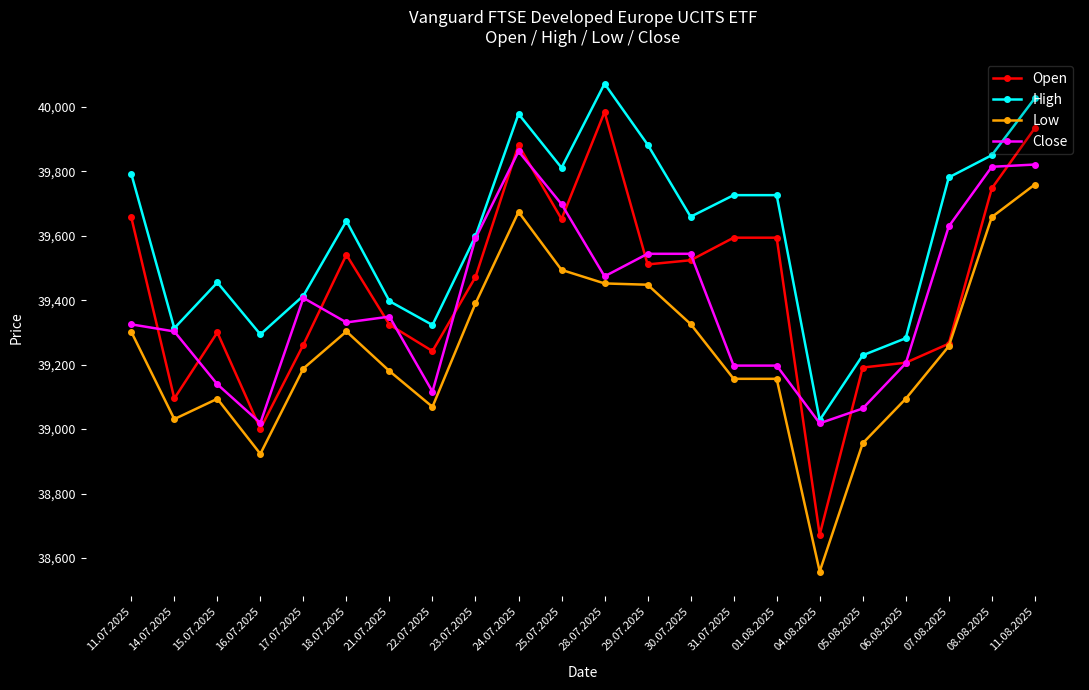

What position from the right is 05.08.2025?

5